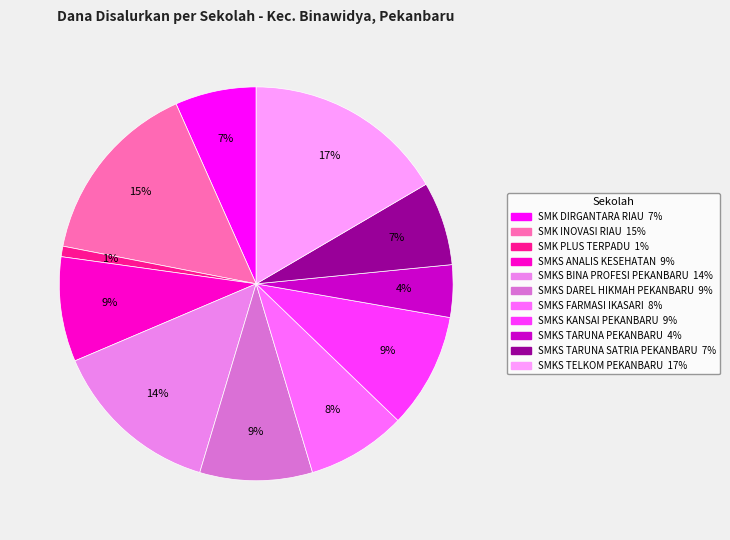

Rank the categories by value from lowest to highest.

SMK PLUS TERPADU, SMKS TARUNA PEKANBARU, SMK DIRGANTARA RIAU, SMKS TARUNA SATRIA PEKANBARU, SMKS FARMASI IKASARI, SMKS ANALIS KESEHATAN, SMKS DAREL HIKMAH PEKANBARU, SMKS KANSAI PEKANBARU, SMKS BINA PROFESI PEKANBARU, SMK INOVASI RIAU, SMKS TELKOM PEKANBARU